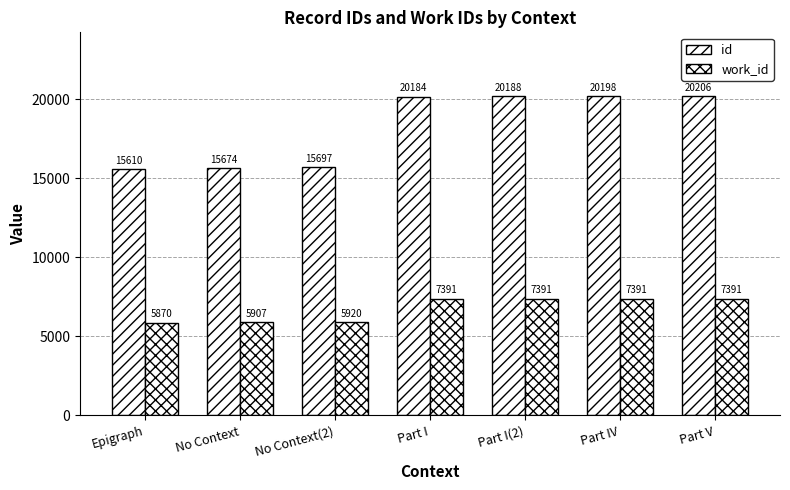

Which has a higher value, Epigraph or Part IV?

Part IV